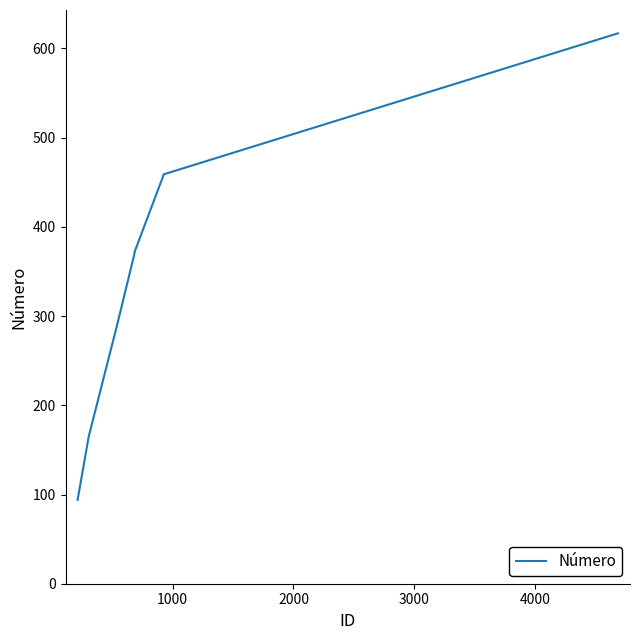

True or false: there are more than 2 points higher than both neighbors.

False